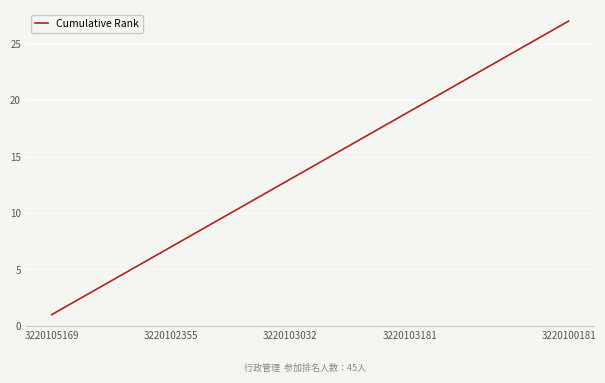

What is the maximum value shown in the chart?

27